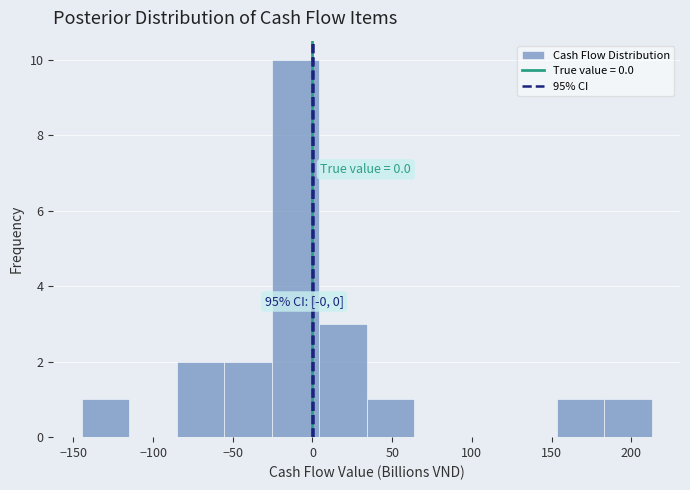

Which range on the x-axis has the tallest bar?

-25 to 5